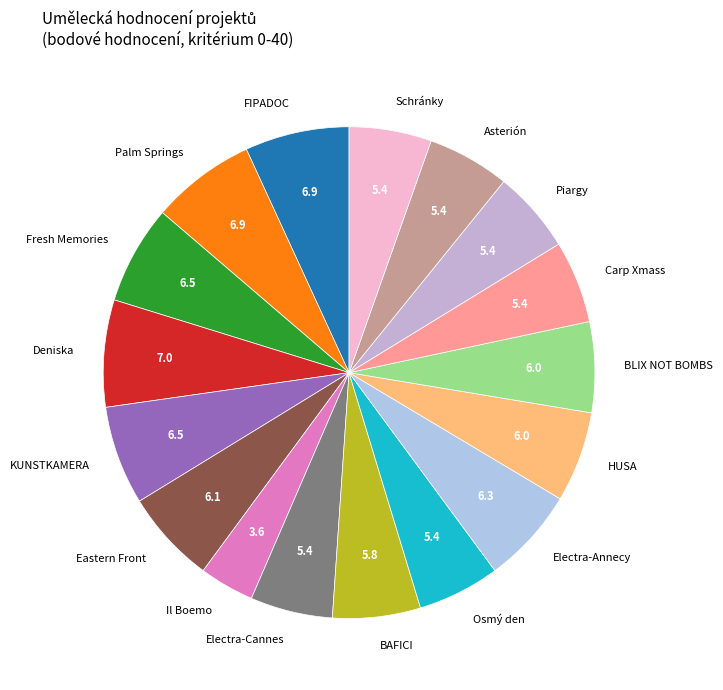

Which category has the smallest portion of the pie?

Il Boemo